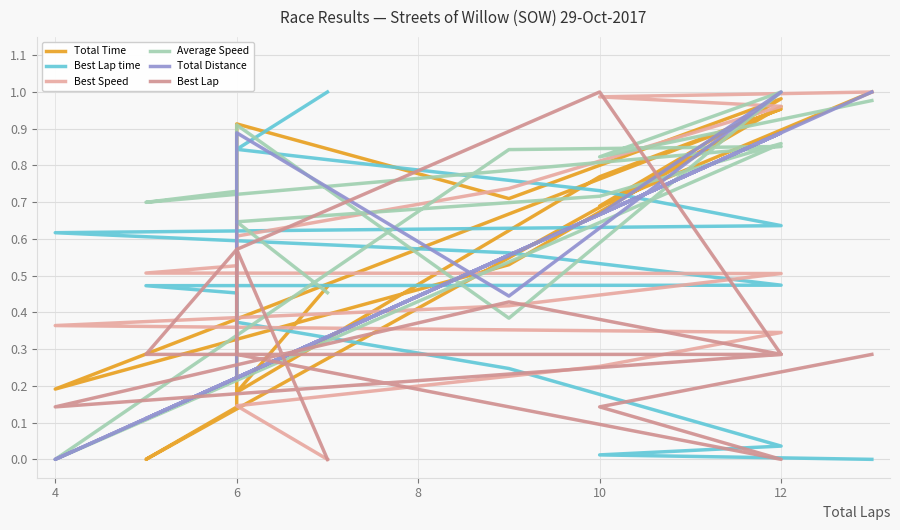

Reading left to right, extract all data points from this chart.

Total Time: 1.0	0.7	1.0	0.7	0.9	0.1	0.0	1.0	0.5	0.2	1.0	0.8	0.2	0.5
Best Lap time: 0.0	0.0	0.0	0.2	0.4	0.5	0.5	0.5	0.6	0.6	0.6	0.7	0.8	1.0
Best Speed: 1.0	1.0	1.0	0.7	0.6	0.5	0.5	0.5	0.4	0.4	0.3	0.3	0.1	0.0
Average Speed: 1.0	0.8	1.0	0.4	0.9	0.7	0.7	0.9	0.8	0.0	0.9	0.7	0.6	0.5
Total Distance: 1.0	0.7	1.0	0.4	0.9	0.2	0.1	0.9	0.6	0.0	0.9	0.7	0.2	0.3
Best Lap: 0.3	0.1	0.0	0.1	0.3	0.6	0.3	0.3	0.4	0.1	0.3	1.0	0.6	0.0